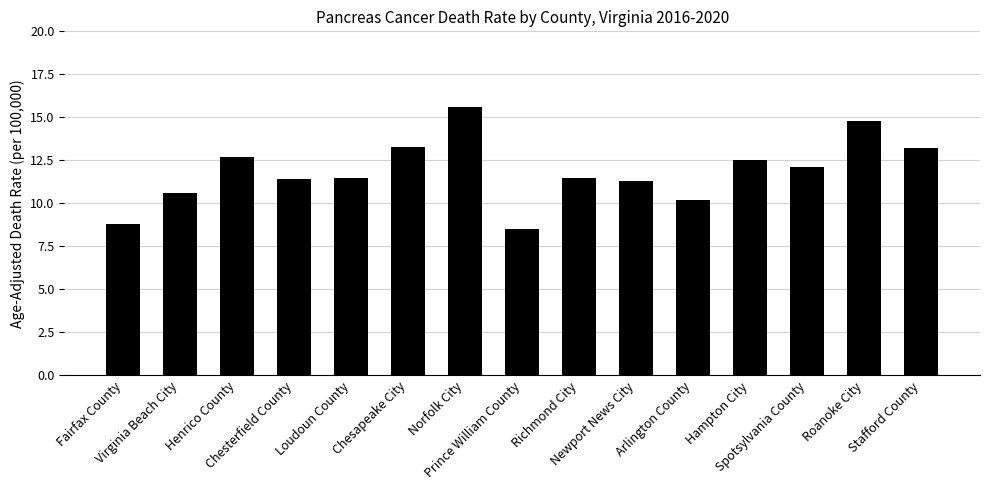

What is the label of the 12th bar from the left?

Hampton City